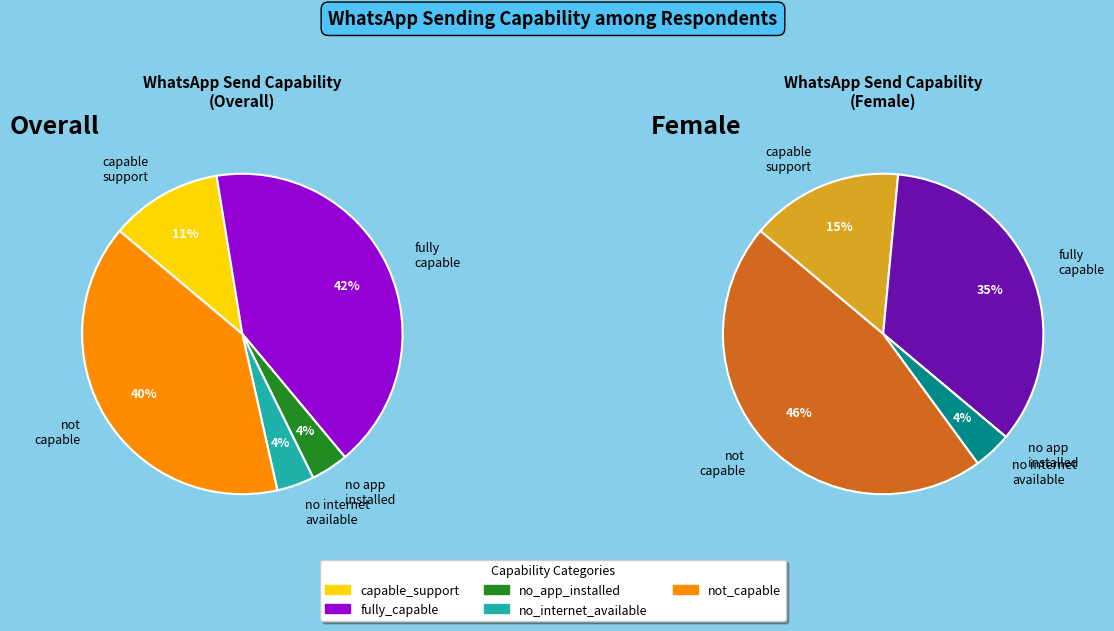

Count the number of slices in the pie.

5